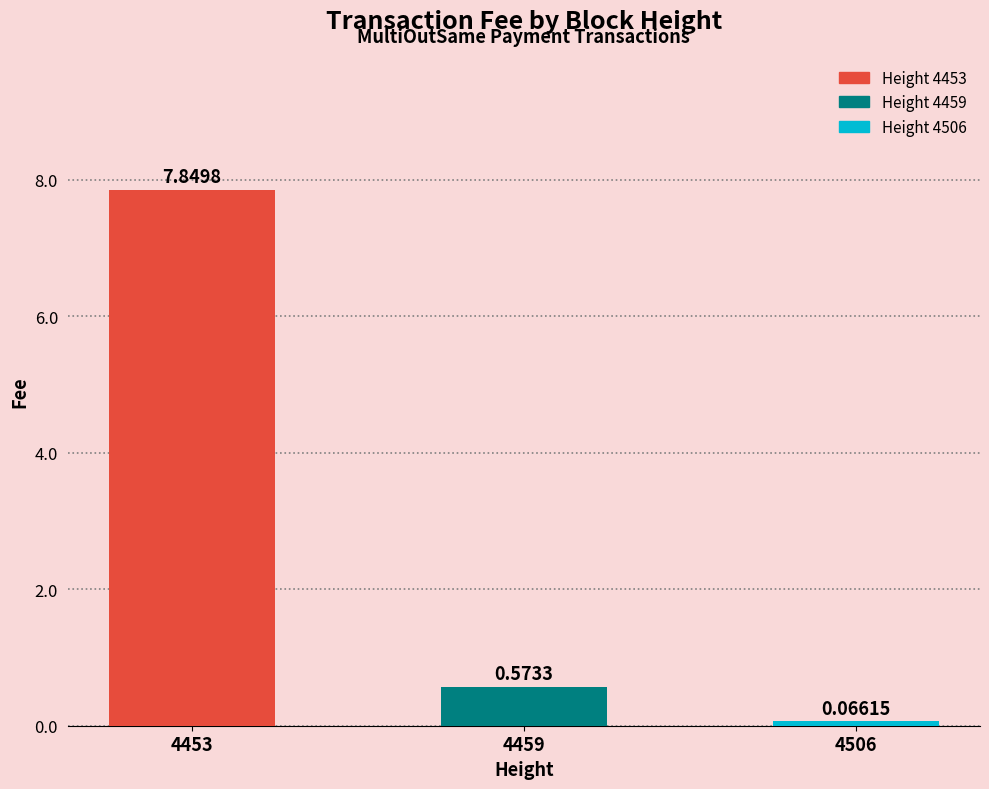

What is the change in value from 4459 to 4506?

-0.5